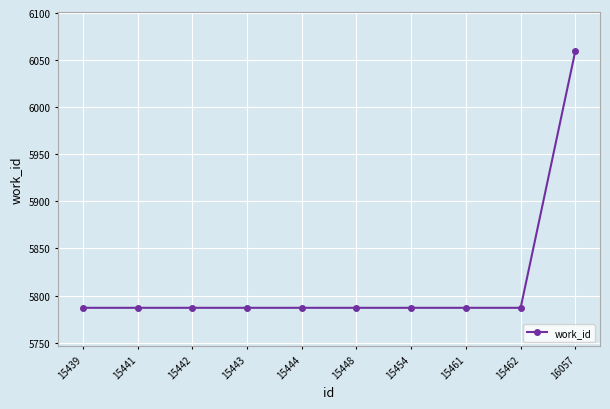

What is the smallest value displayed?

5787